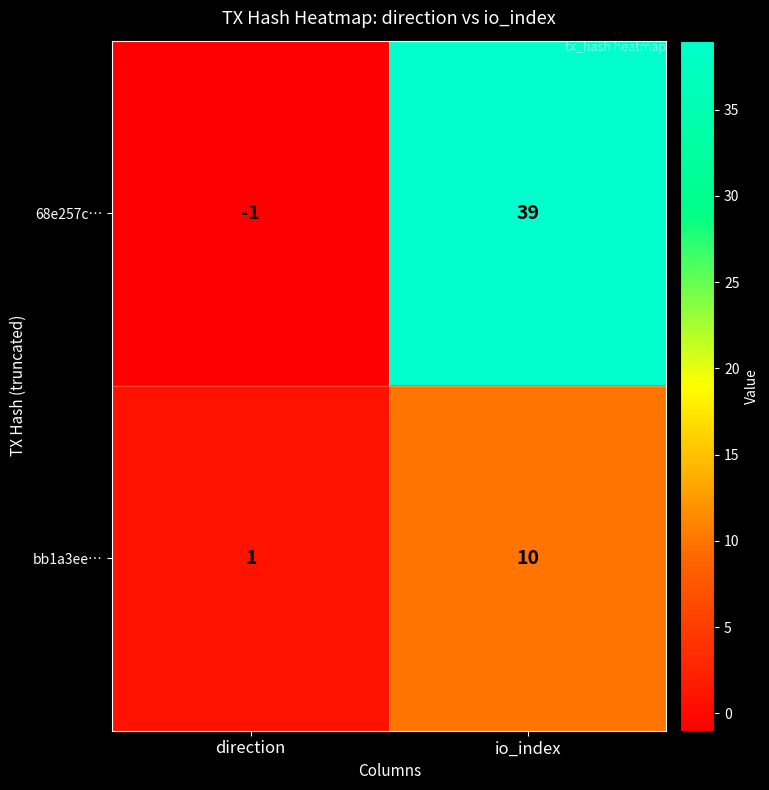

Count the number of categories in the chart.

2